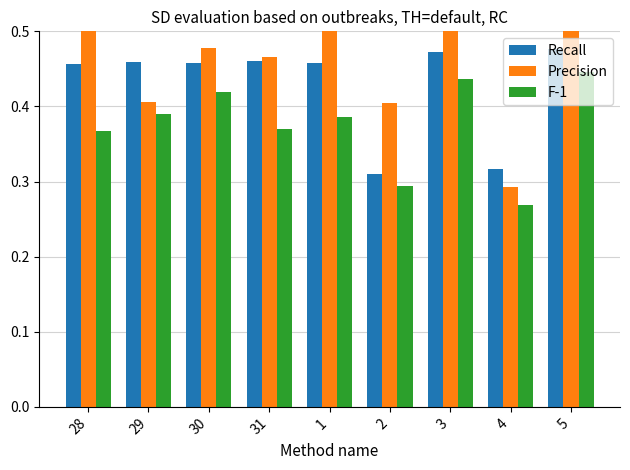

At which label is F-1 closest to 0?

4